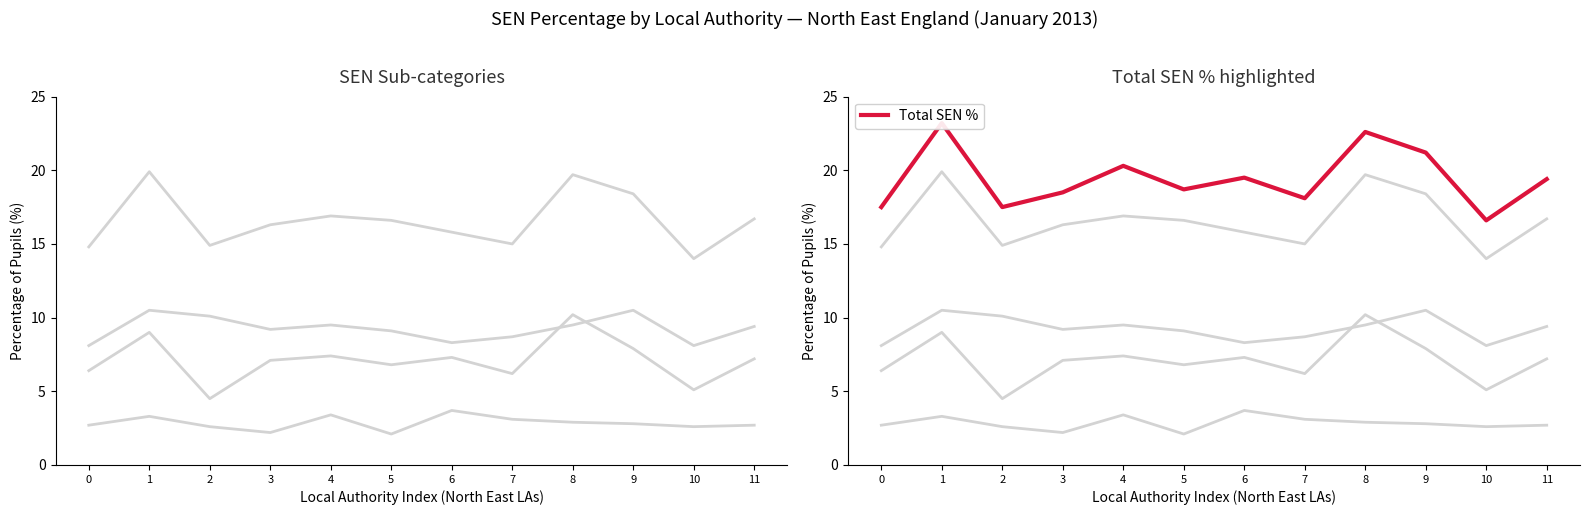

At which category does the chart reach its minimum across all series?

5